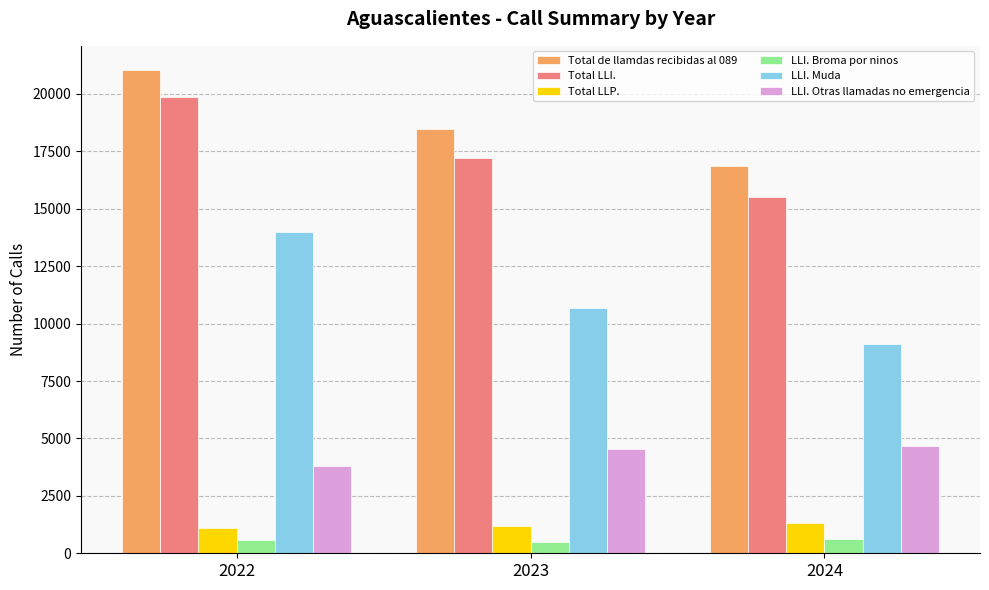

What is the maximum value for Total LLP.?

1322